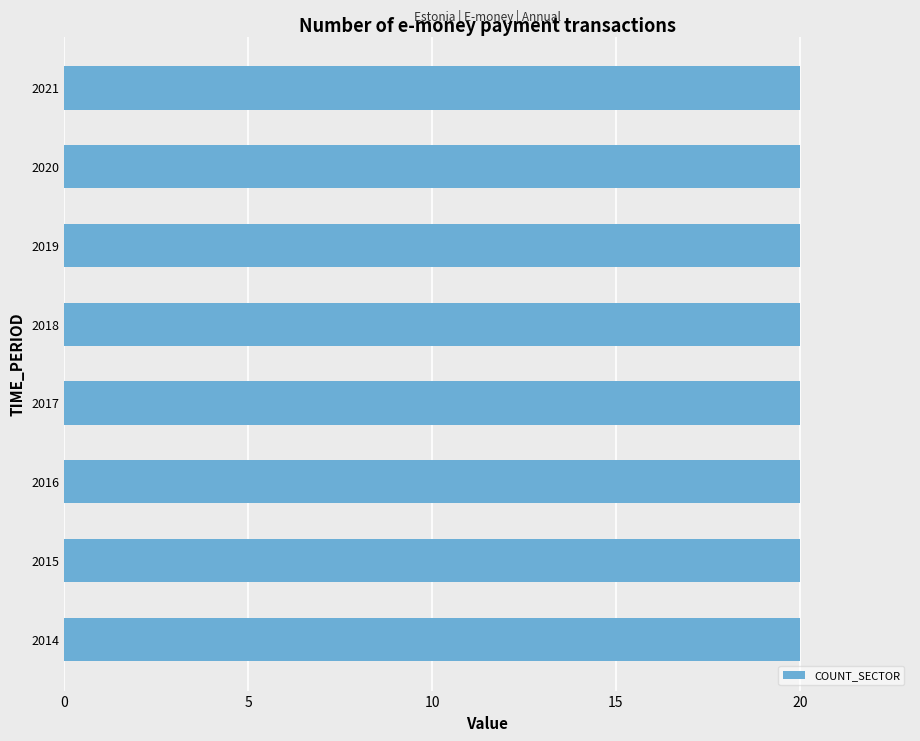

Is it true that COUNT_SECTOR equals 20 at 2021?

True